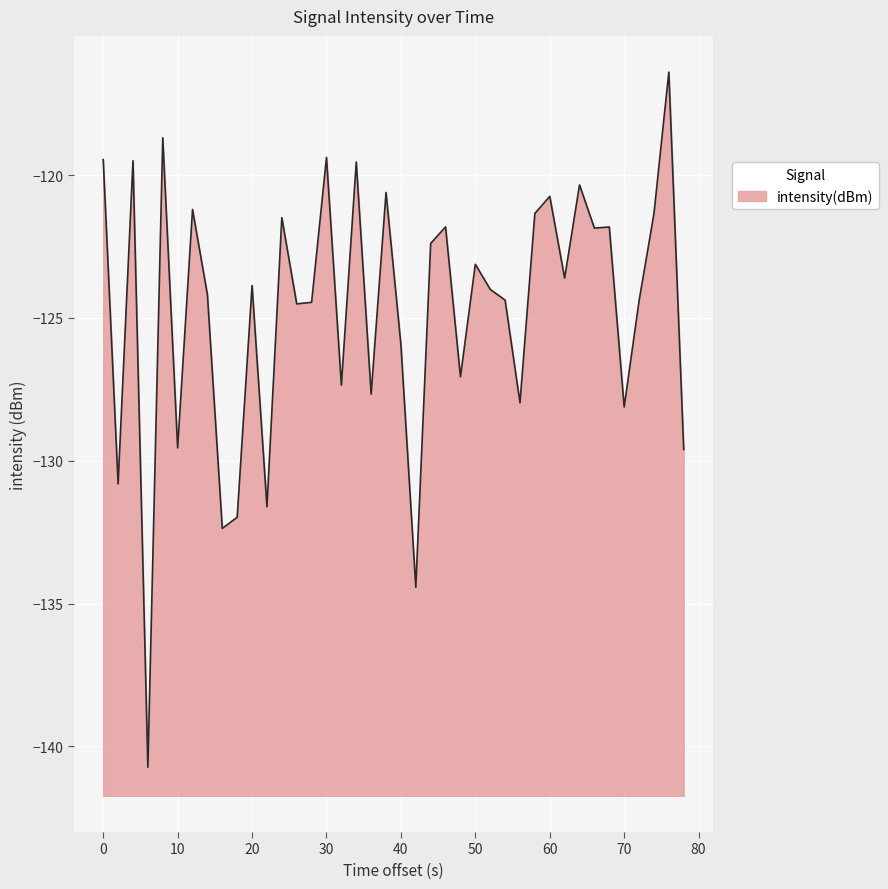

What is the minimum value shown in the chart?

-140.7